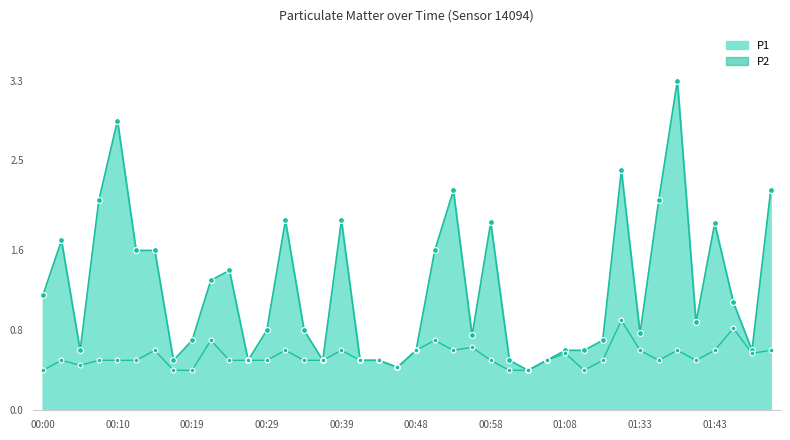

What is the total value across all series at 00:10?

3.4